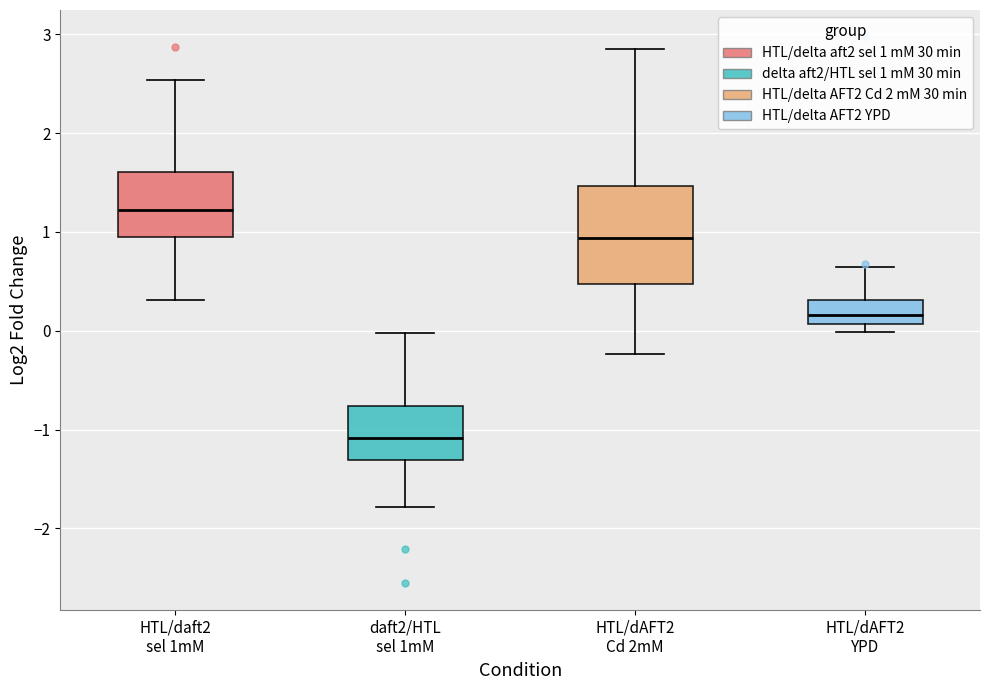

Reading left to right, transcribe this box plot: for each box, give where its median line is, the range the box spans, and where its two whiskers end, as read against the y-axis. The values are not printed on the chart, so give them approximately, as read against the axis.

HTL/daft2 sel 1mM: median 1.2, box 1.0 to 1.6, whiskers 0.3 to 2.5
daft2/HTL sel 1mM: median -1.1, box -1.3 to -0.8, whiskers -1.8 to 0.0
HTL/dAFT2 Cd 2mM: median 0.9, box 0.5 to 1.5, whiskers -0.2 to 2.9
HTL/dAFT2 YPD: median 0.2, box 0.1 to 0.3, whiskers 0.0 to 0.7